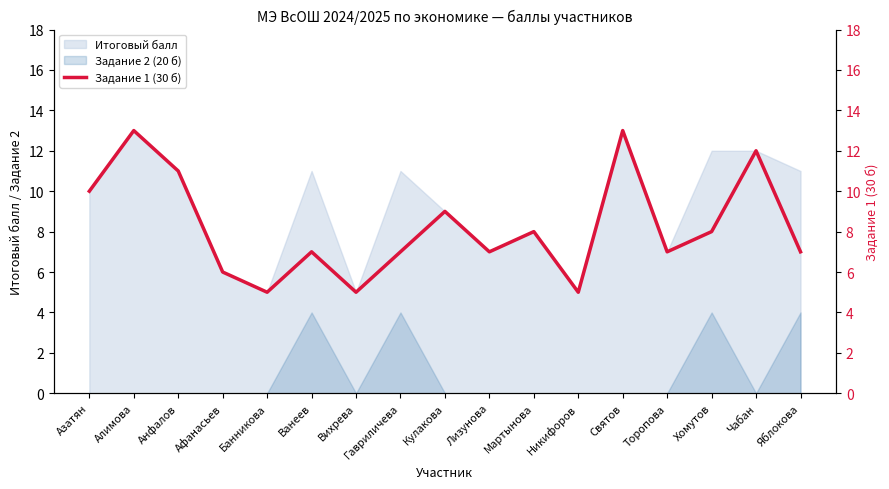

Approximately how many times larger is the value at Банникова compared to Афанасьев?

0.8